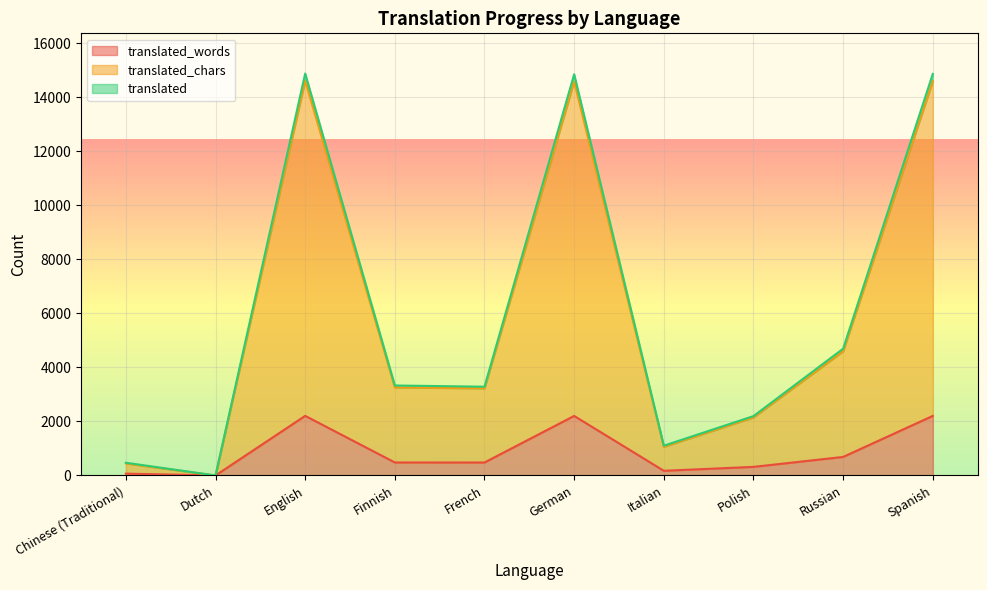

At which category is the sum across all series the highest?

English